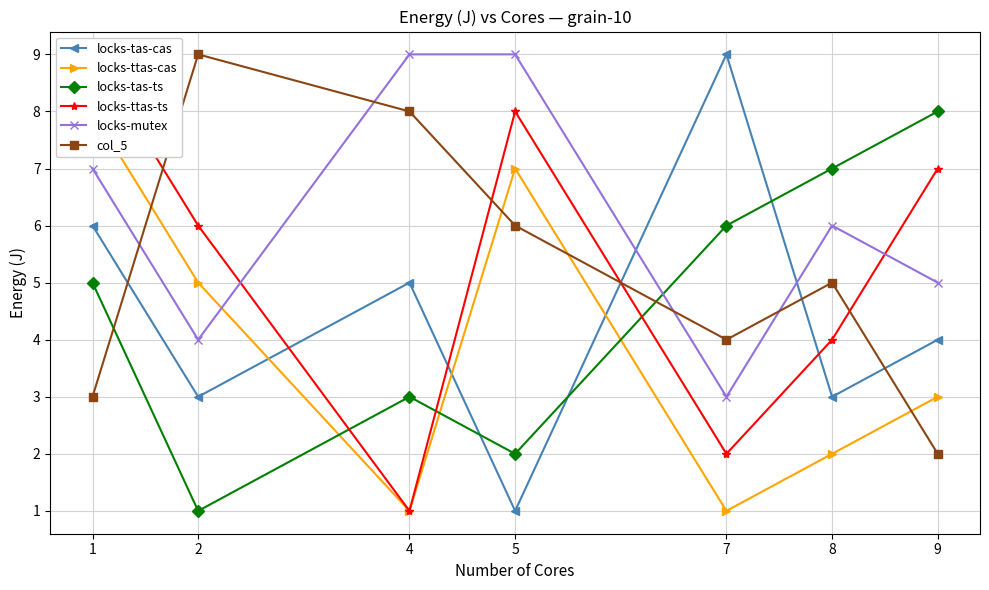

Where is the first local minimum for locks-tas-ts?

2